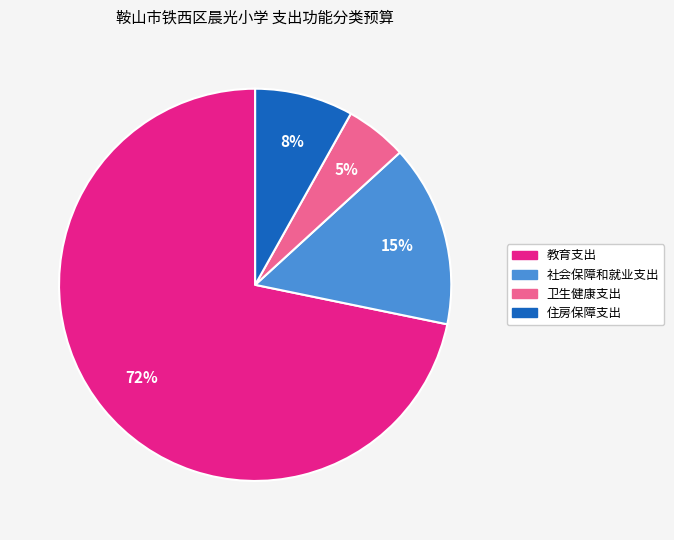

What is the smallest slice in the pie chart?

卫生健康支出